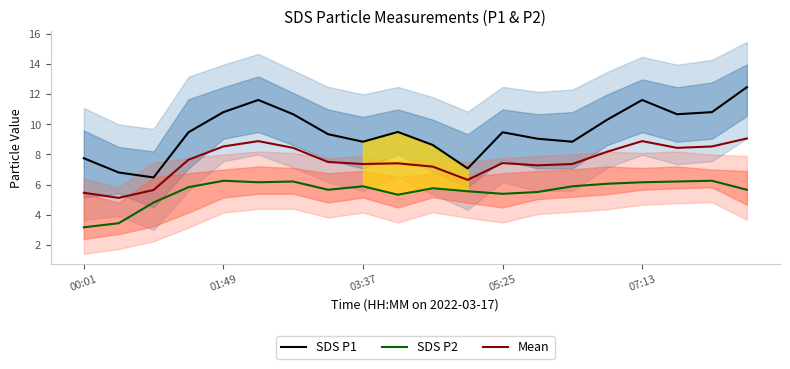

Which series has the largest total across all categories?

SDS P1